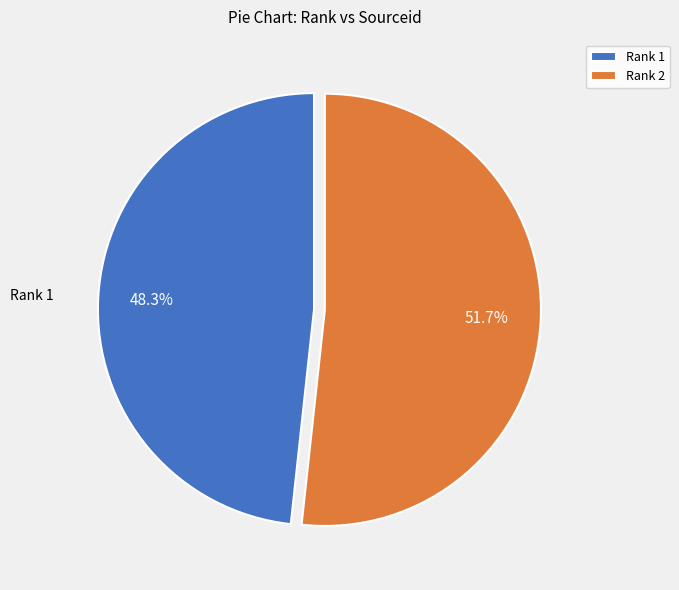

What is the ratio of the value at Rank 2 to the value at Rank 1?

1.1